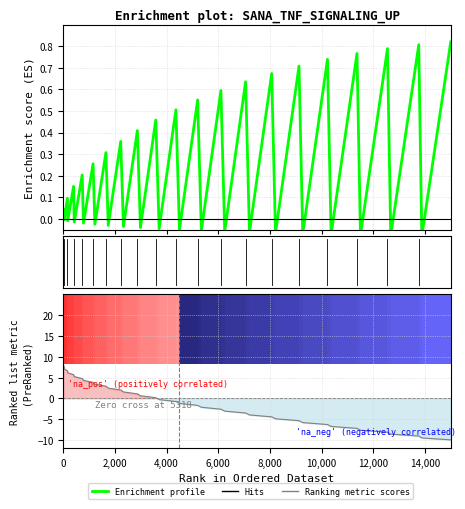

Which series has the largest range (max minus min)?

Ranking metric scores